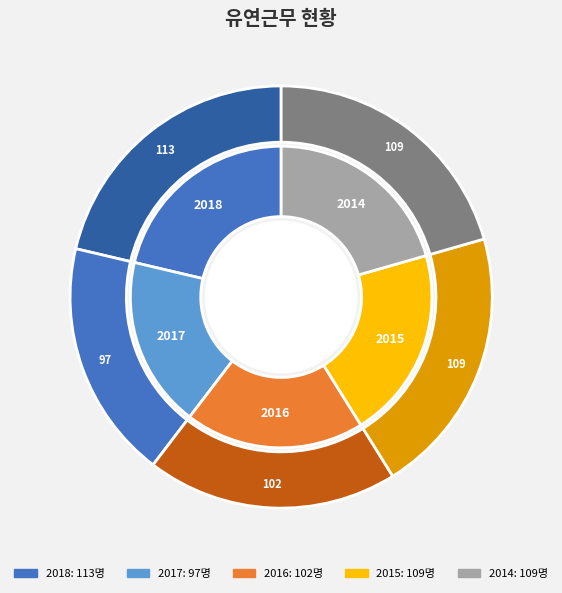

The 2018 slice represents 21% of the pie. True or false?

True